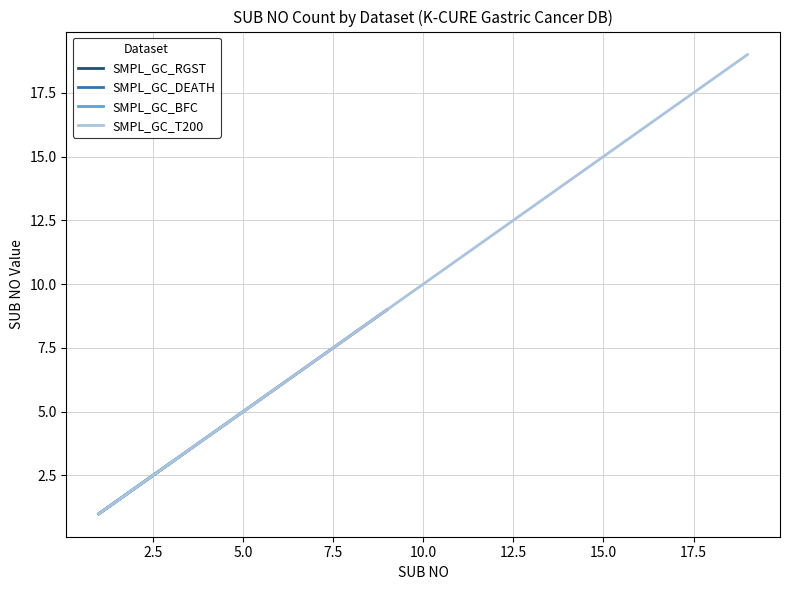

Reading left to right, list all the values displayed in this chart.

1	1	1	2	3	4	5	6	7	8	9	10	12	14	15	17	18	19